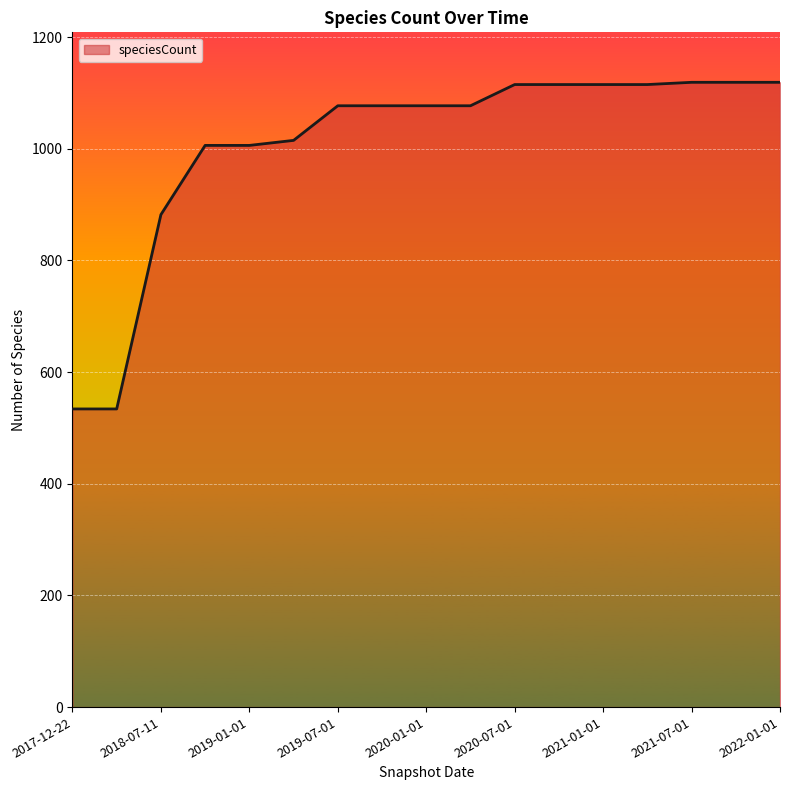

How many lines are shown in the chart?

1